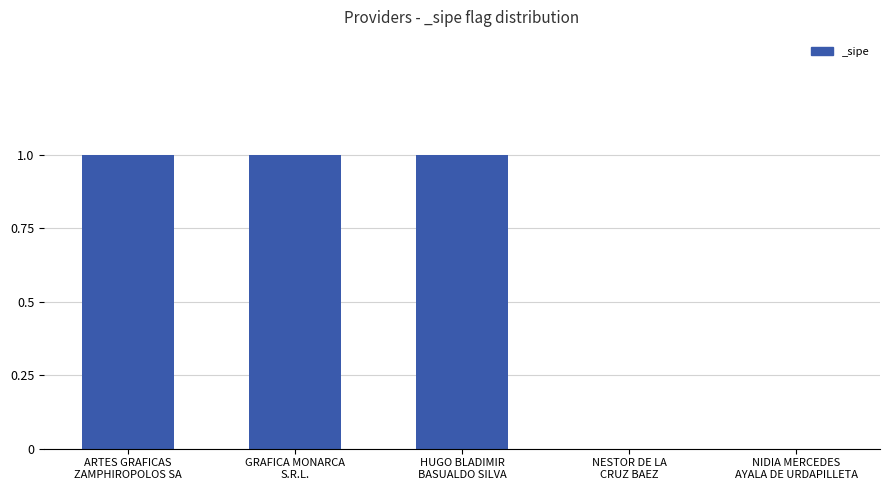

How many data points does each series have?

5